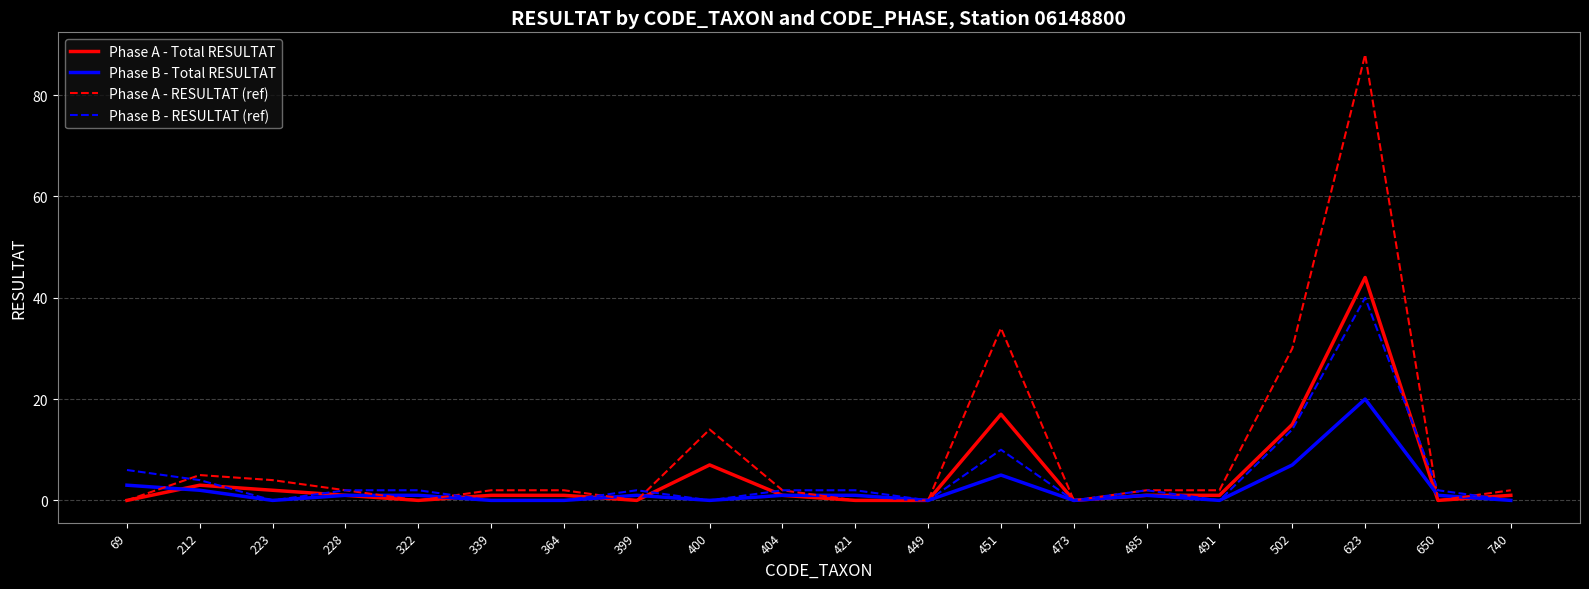

What is the spread (max minus min) of values at 212?

3